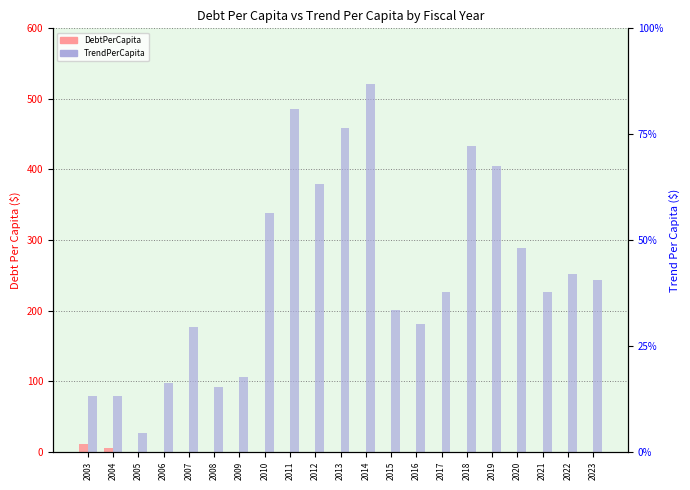

How many groups of bars are there?

21